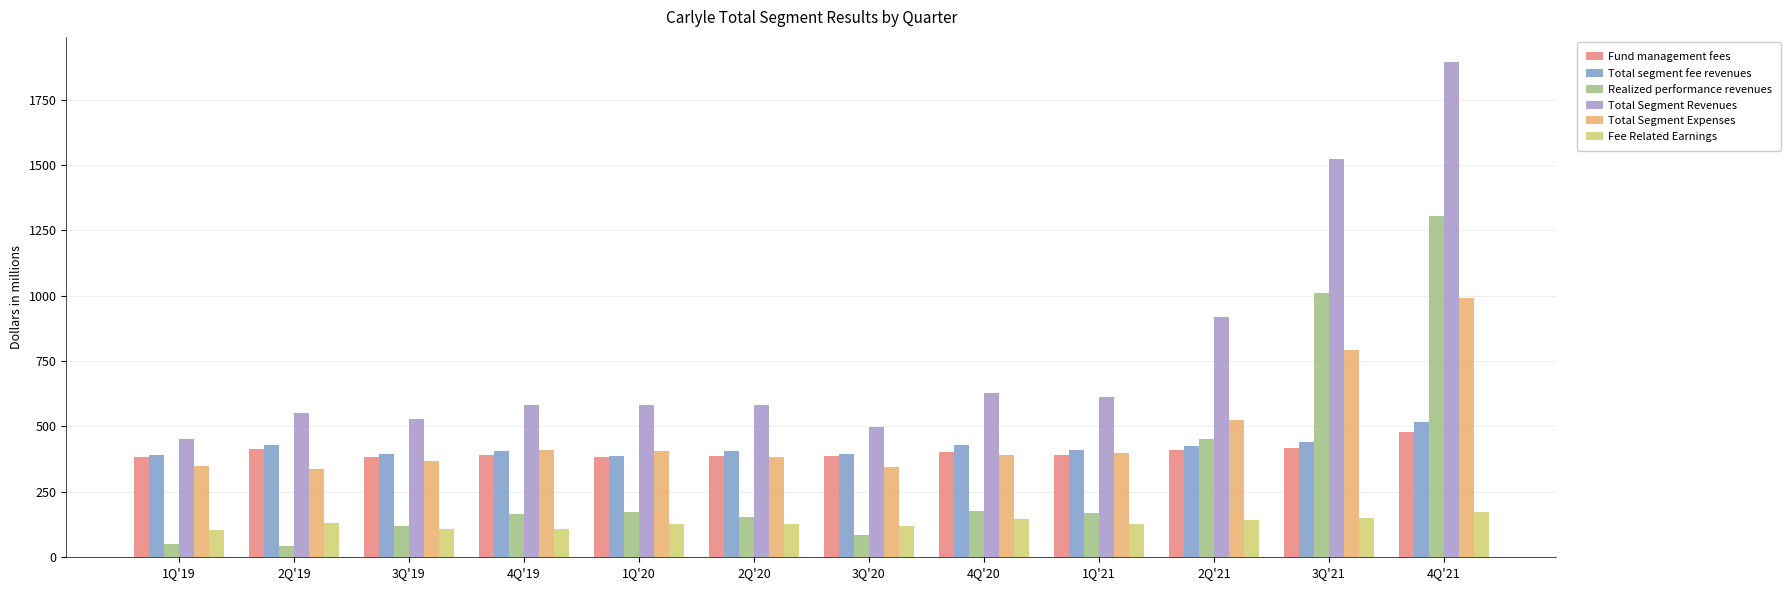

How many data points in Total Segment Expenses are less than 397?

6